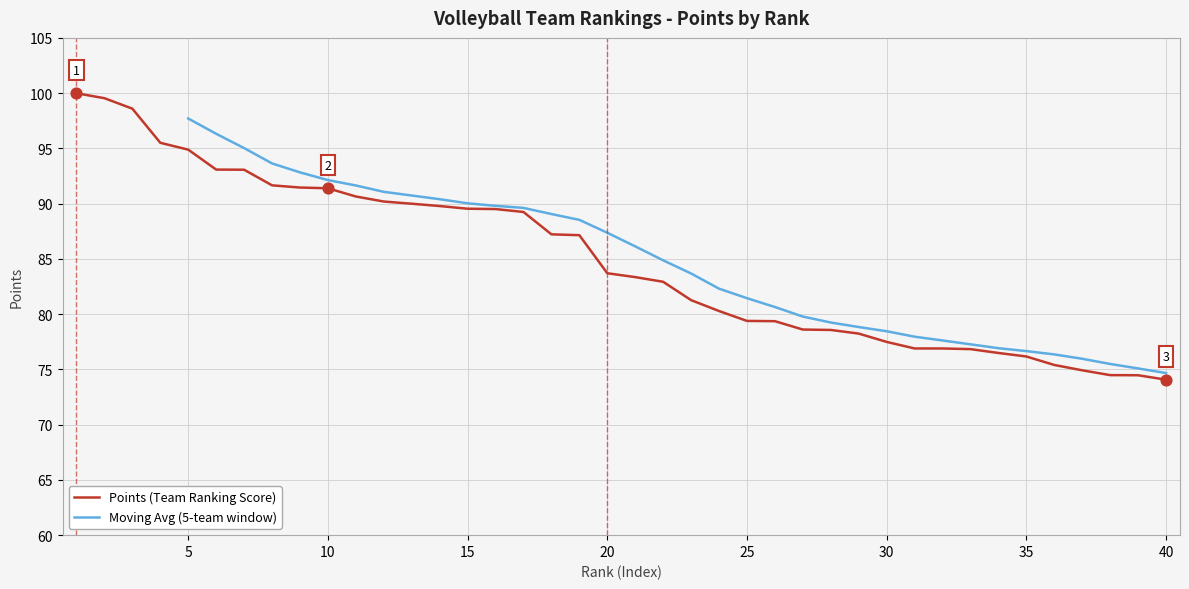

Approximately how many times larger is the value at 36 compared to 33?

1.0